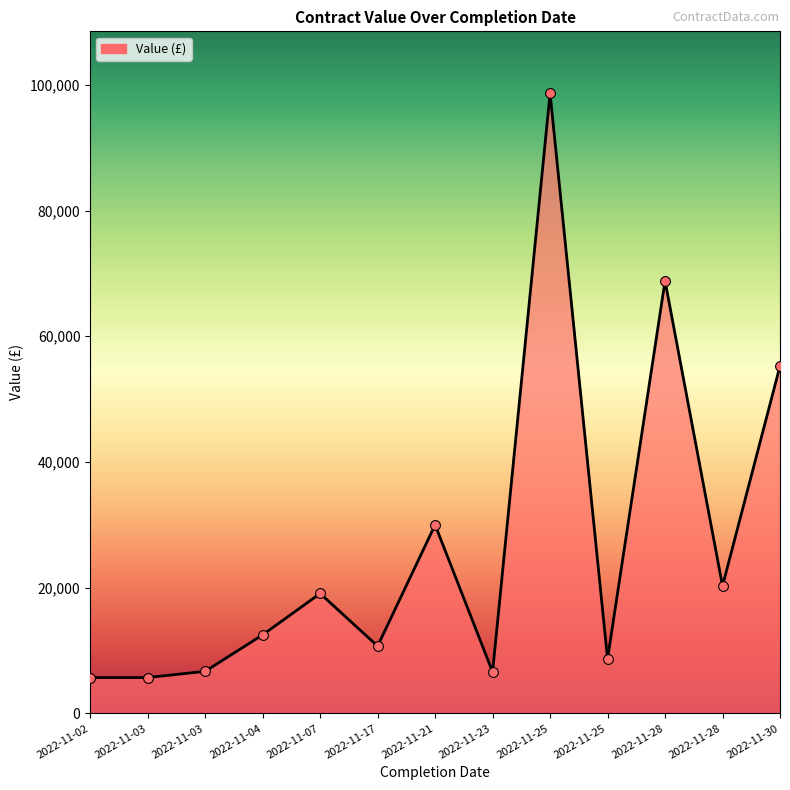

What is the change in value from 2022-11-07 to 2022-11-25?

-10391.0